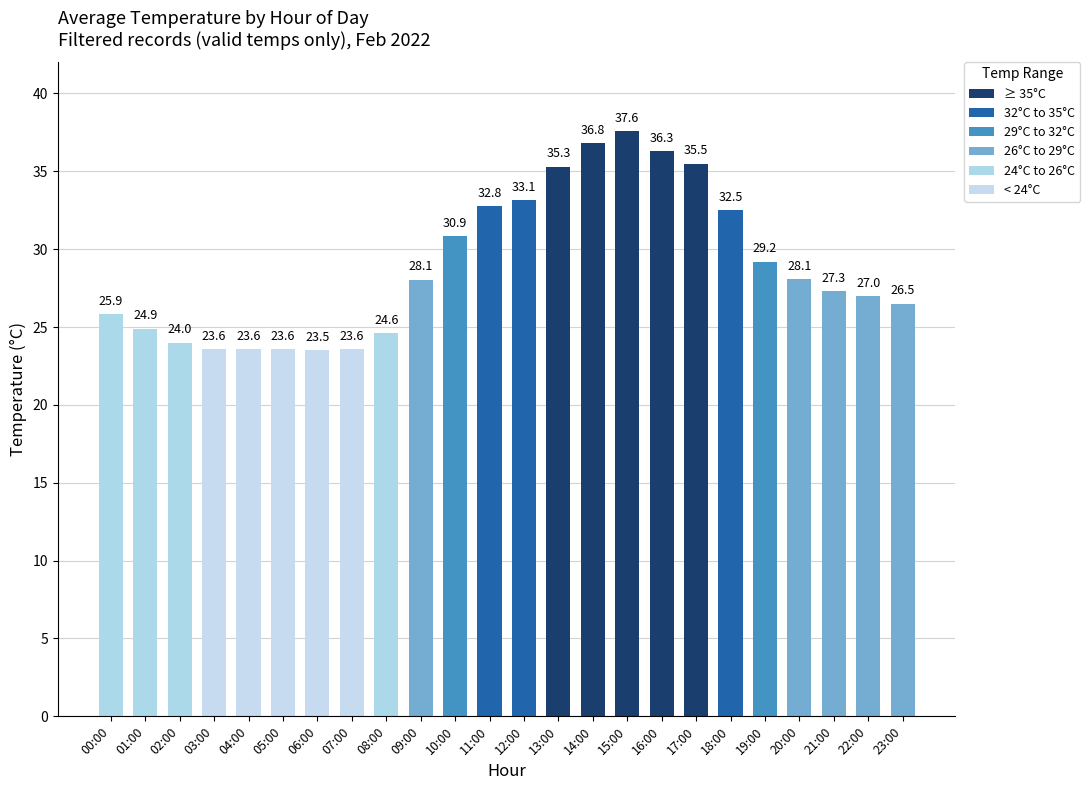

Where is the data nearest to the value 30?

19:00